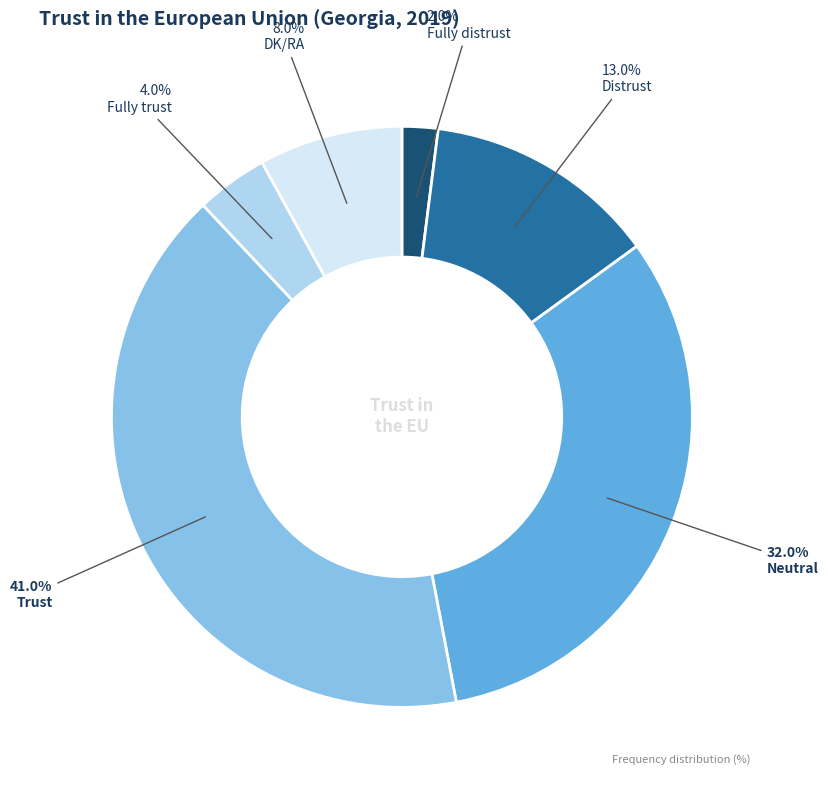

Does Fully trust account for over 50% of the chart?

No